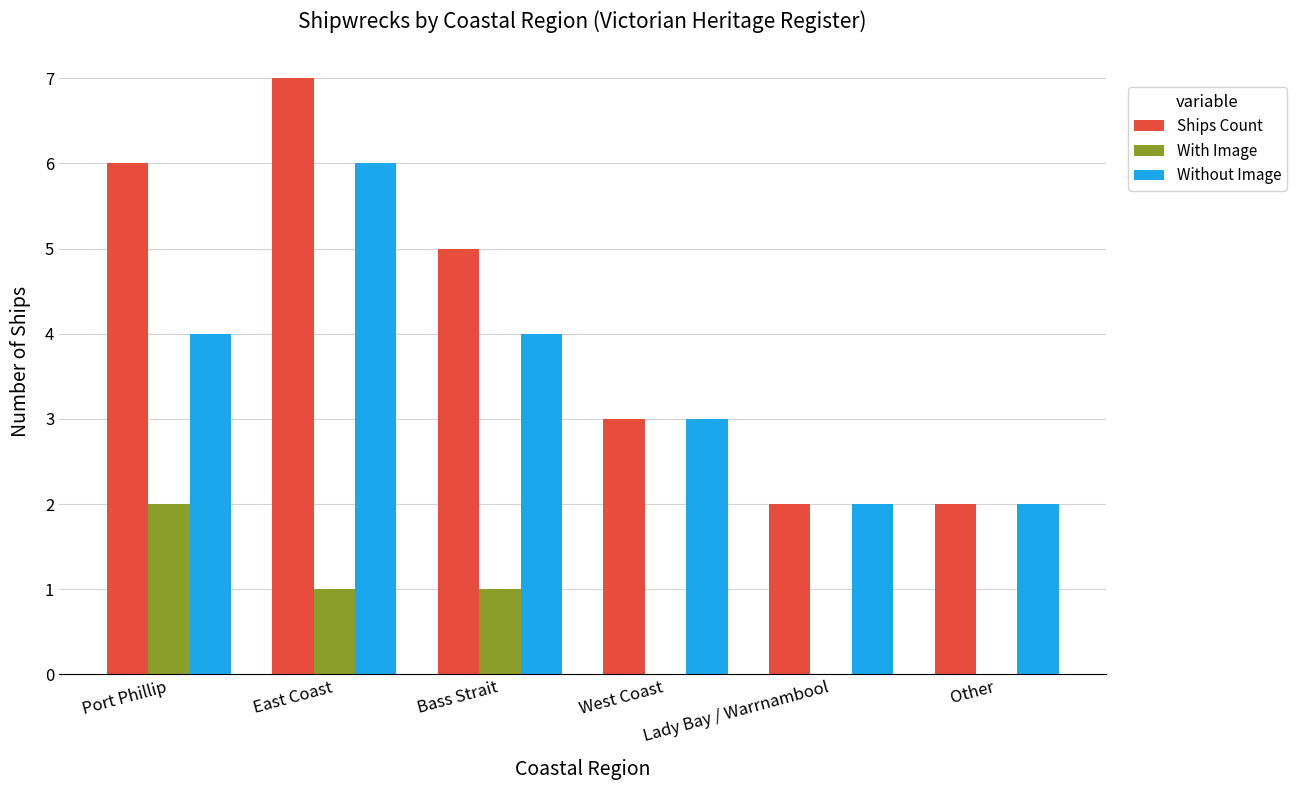

Between Bass Strait and Other, which series saw the biggest shift?

Ships Count